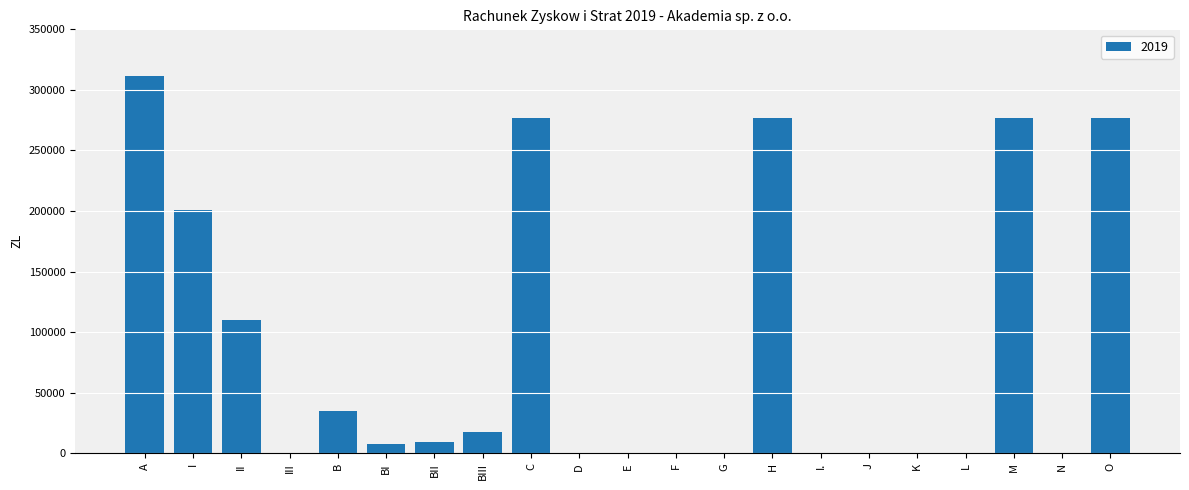

How many data points does each series have?

21